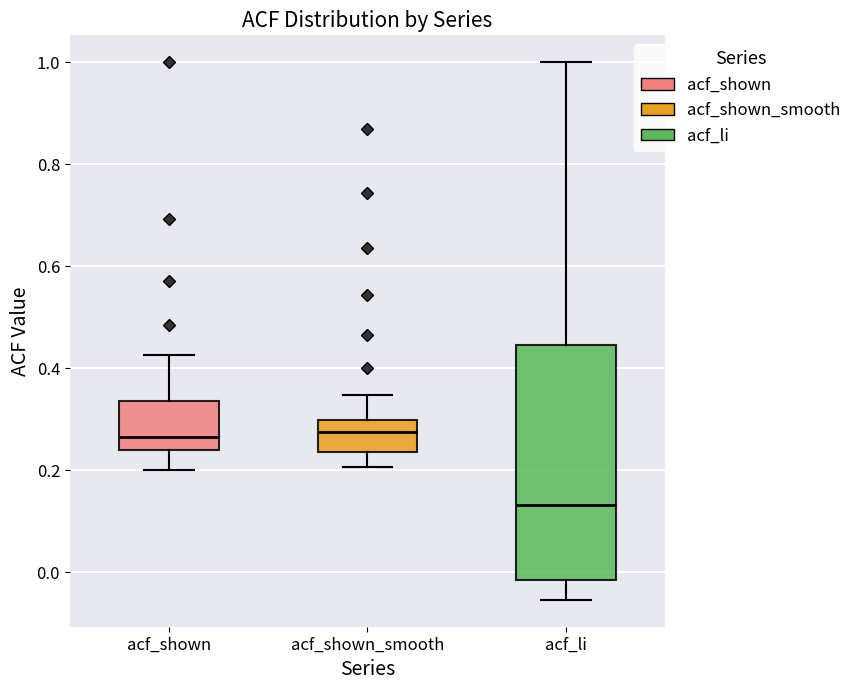

Where is the upper edge of the box for acf_shown on the y-axis? The values are not printed on the chart, so give them approximately, as read against the axis.

0.34